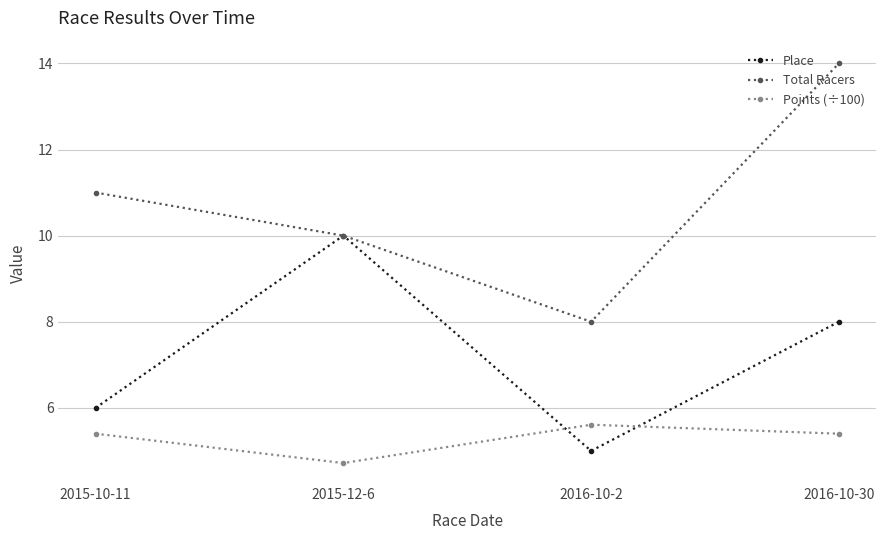

Count the Total Racers values in the range 10 to 14.

3